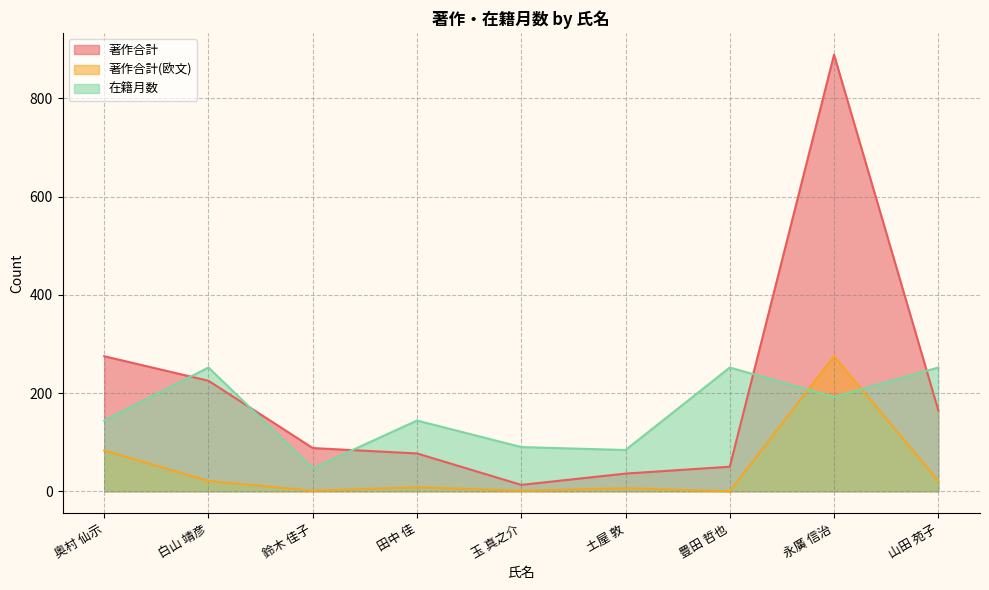

How many interior local peaks does the 著作合計 series have?

1